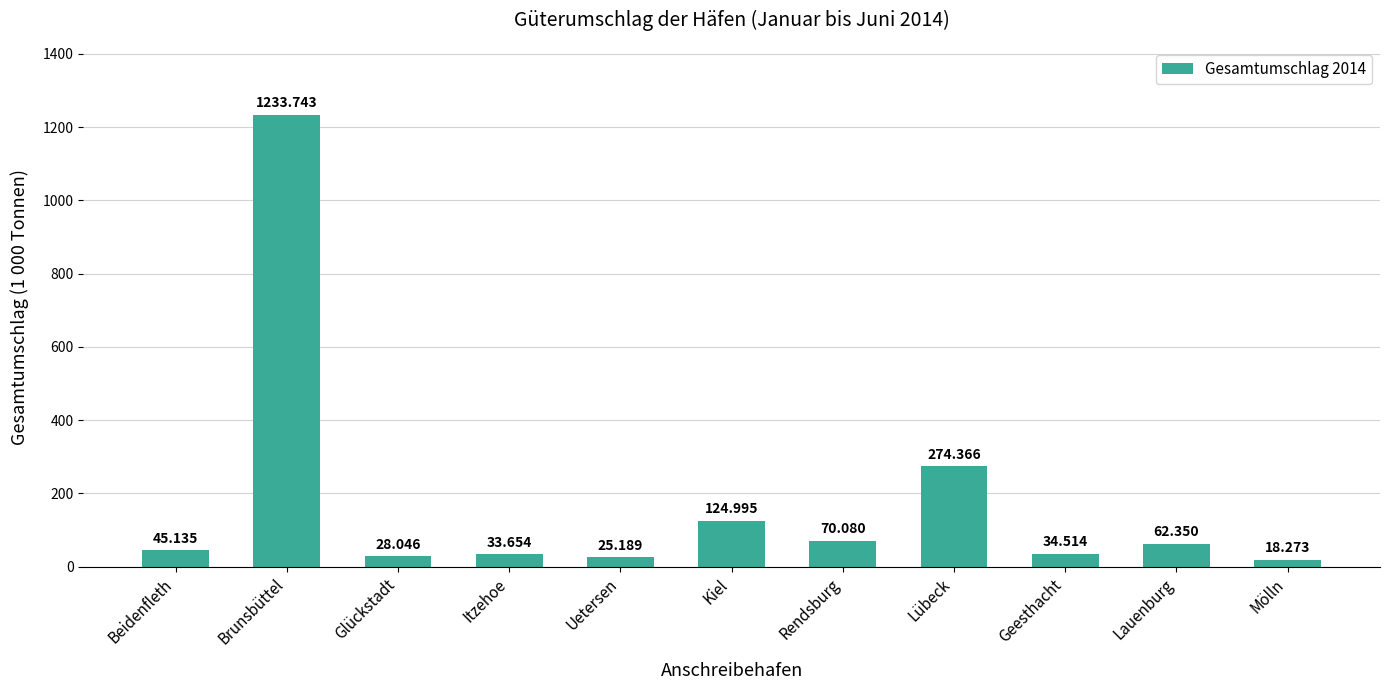

What is the change in value from Beidenfleth to Rendsburg?

+24.9